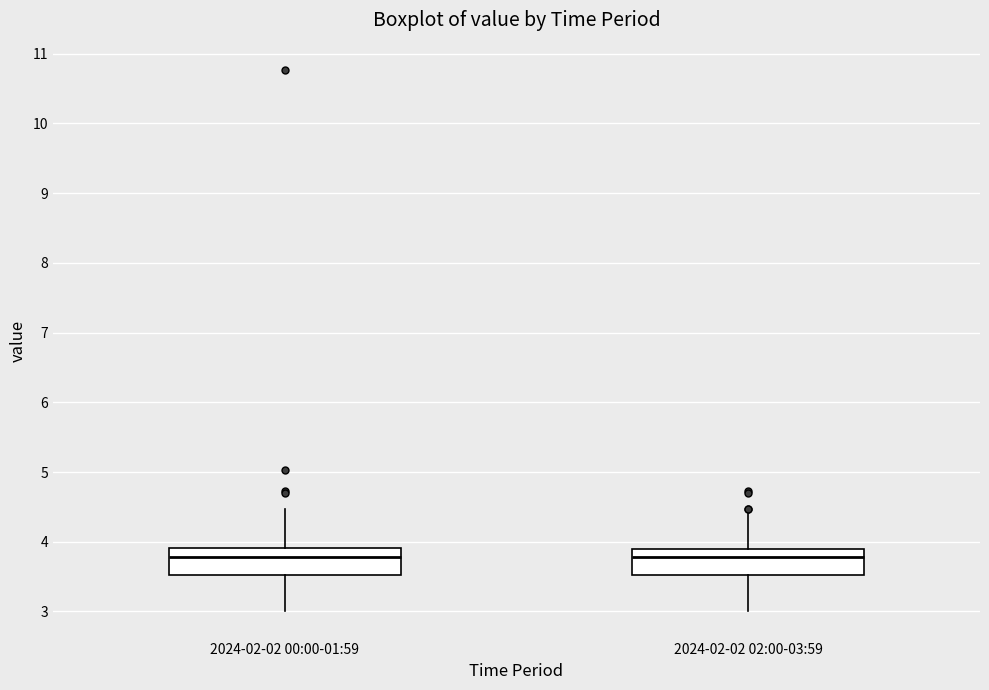

Reading left to right, transcribe this box plot: for each box, give where its median line is, the range the box spans, and where its two whiskers end, as read against the y-axis. The values are not printed on the chart, so give them approximately, as read against the axis.

2024-02-02 00:00-01:59: median 3.8, box 3.5 to 3.9, whiskers 3.0 to 4.5
2024-02-02 02:00-03:59: median 3.8, box 3.5 to 3.9, whiskers 3.0 to 4.4